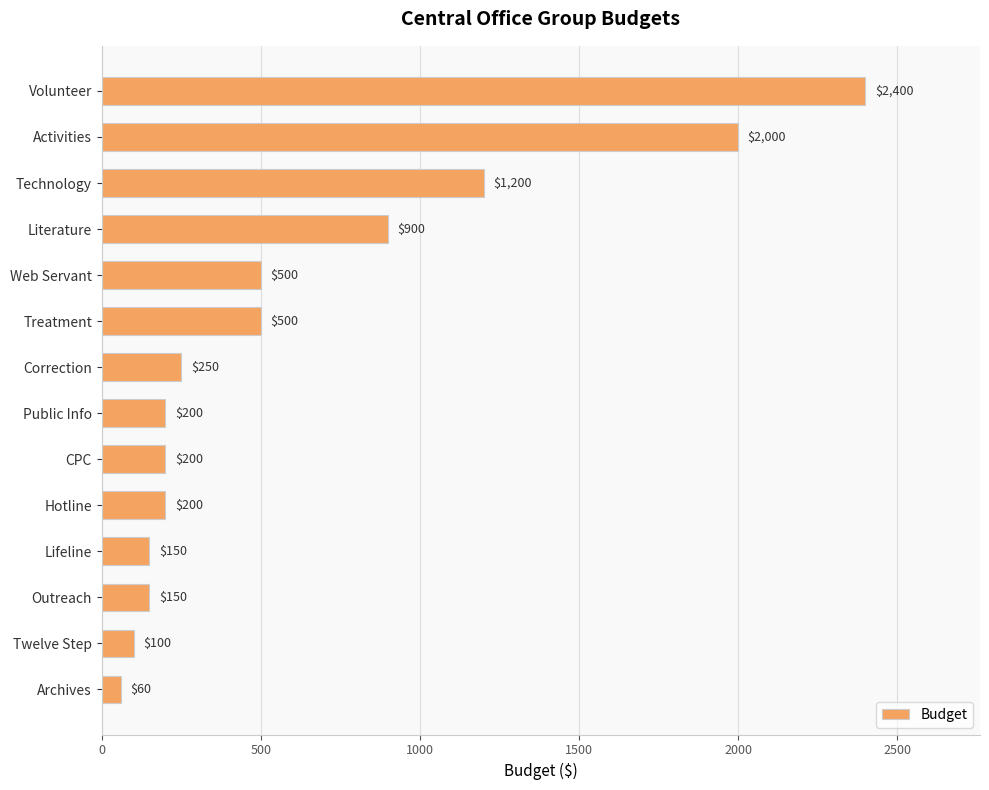

What is the average value?

629